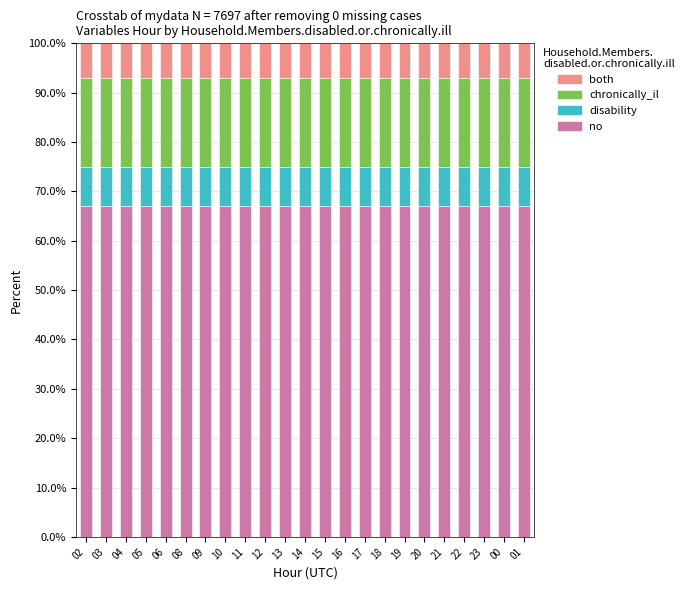

What is the total value across all series at 13?

100